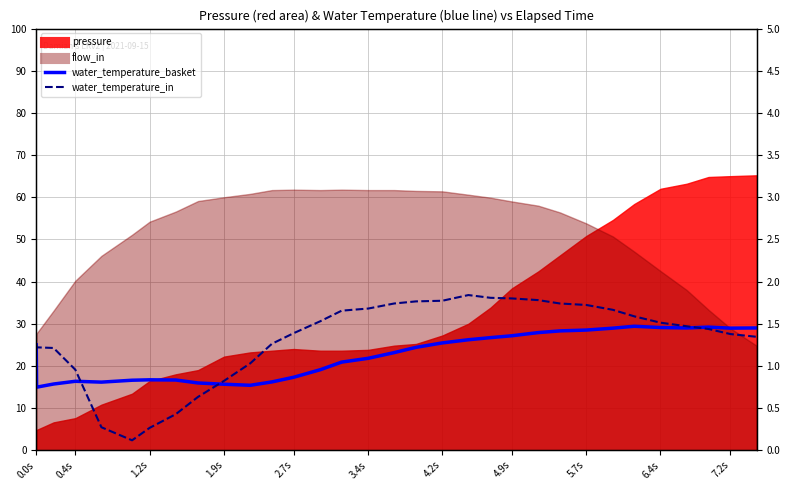

The value of water_temperature_in at 11 is 41.0. True or false?

False